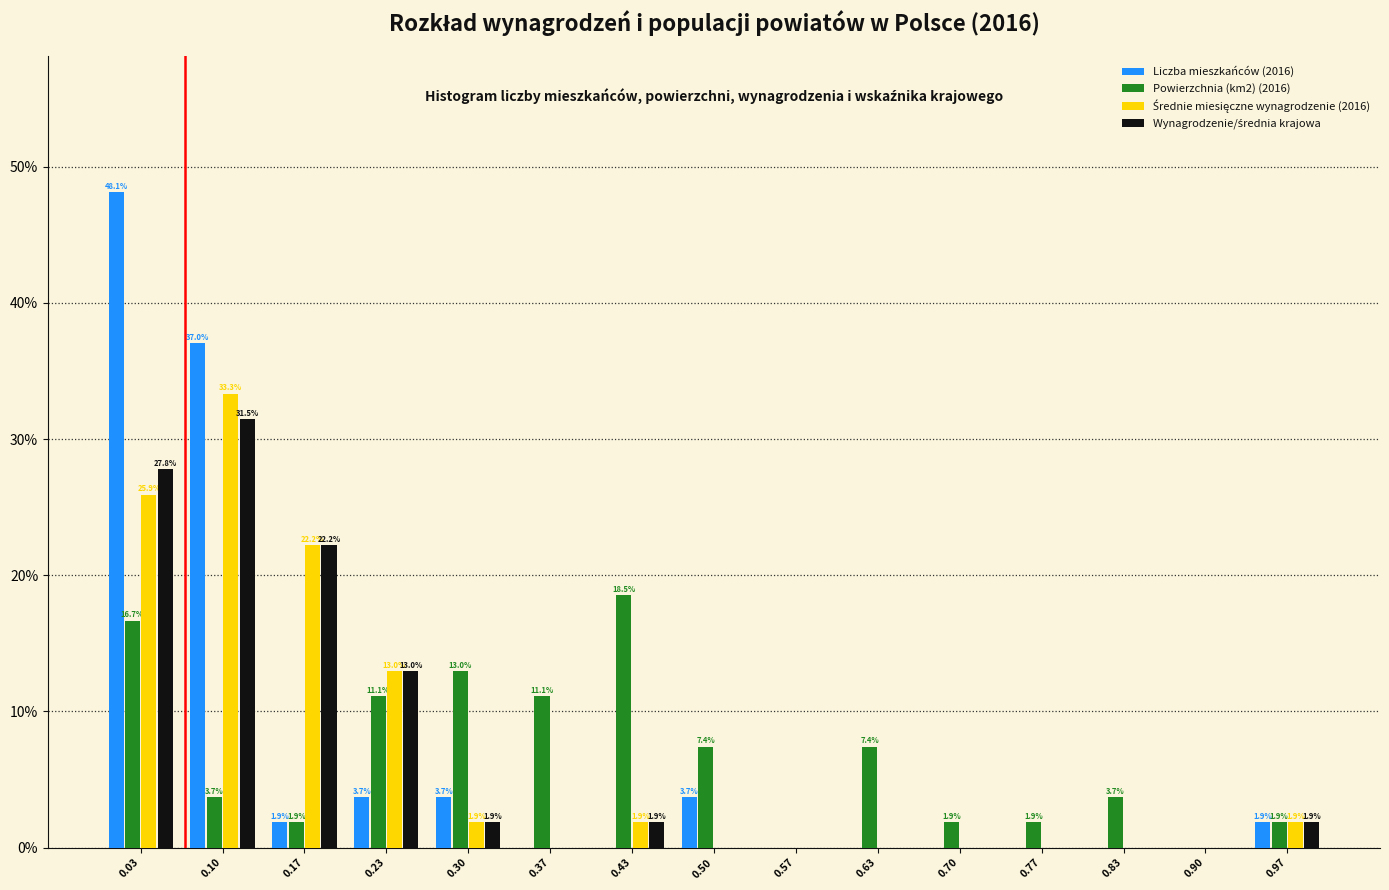

In the Liczba mieszkańców (2016) series, which range on the x-axis has the tallest bar?

0.00 to 0.07